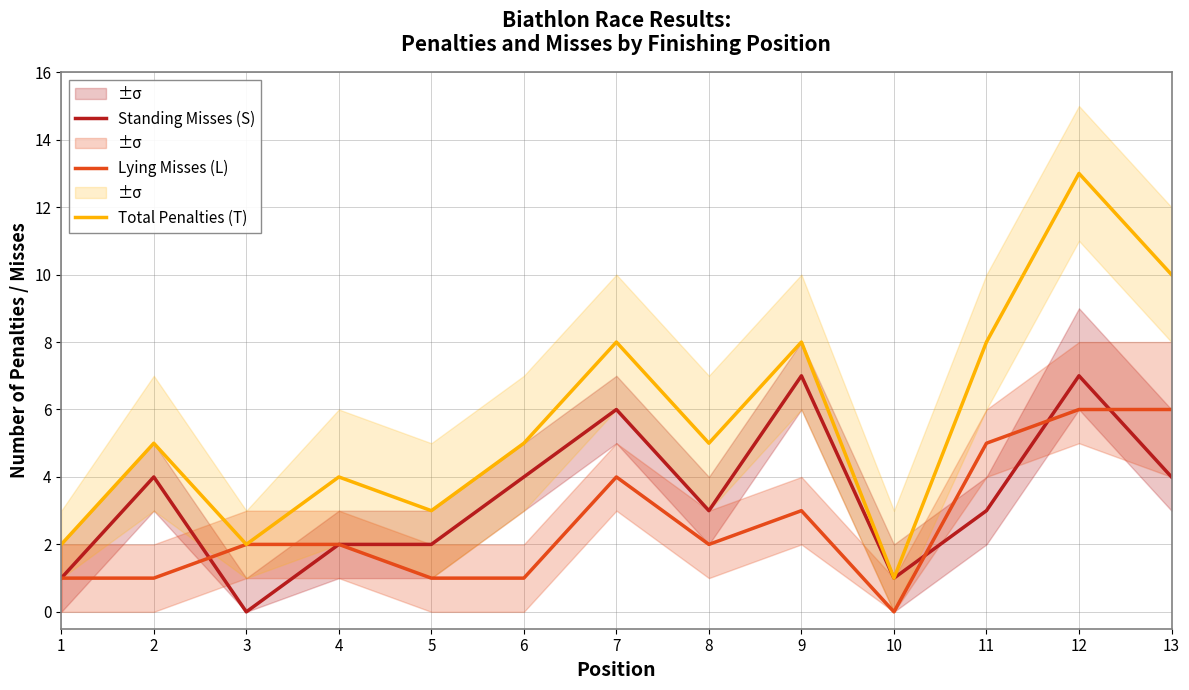

How many interior local peaks does the Standing Misses (S) series have?

4